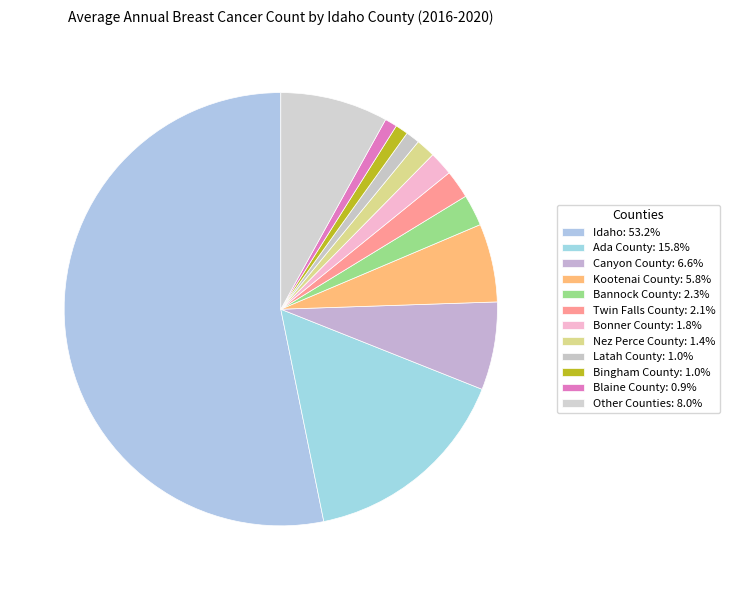

How many segments does this pie chart have?

12